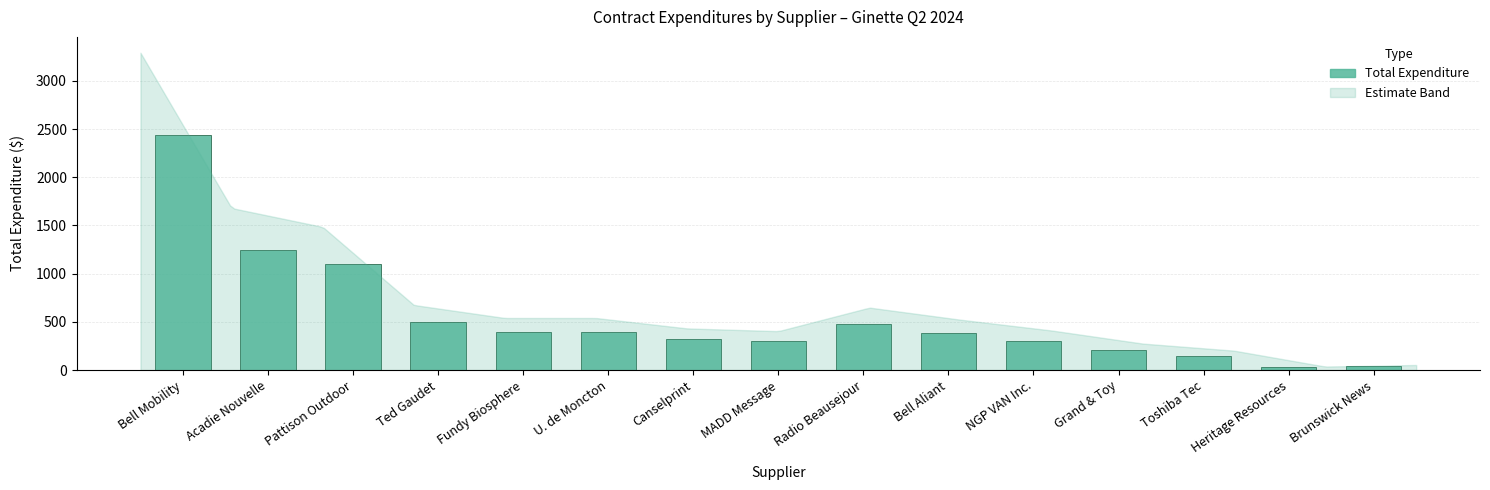

What is the sum of all values?

8292.1